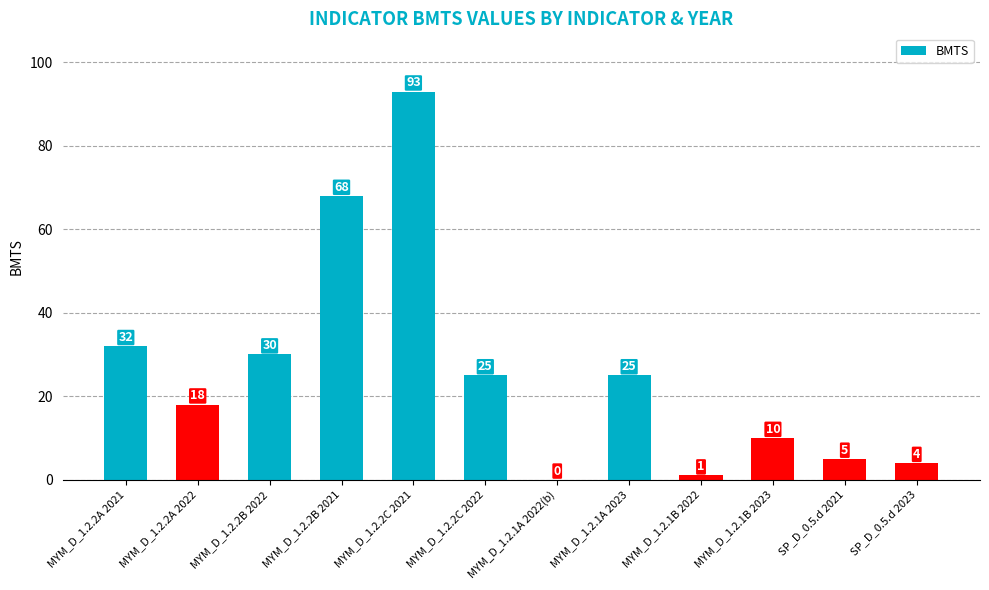

At which label does the data first exceed 25?

MYM_D_1.2.2A 2021